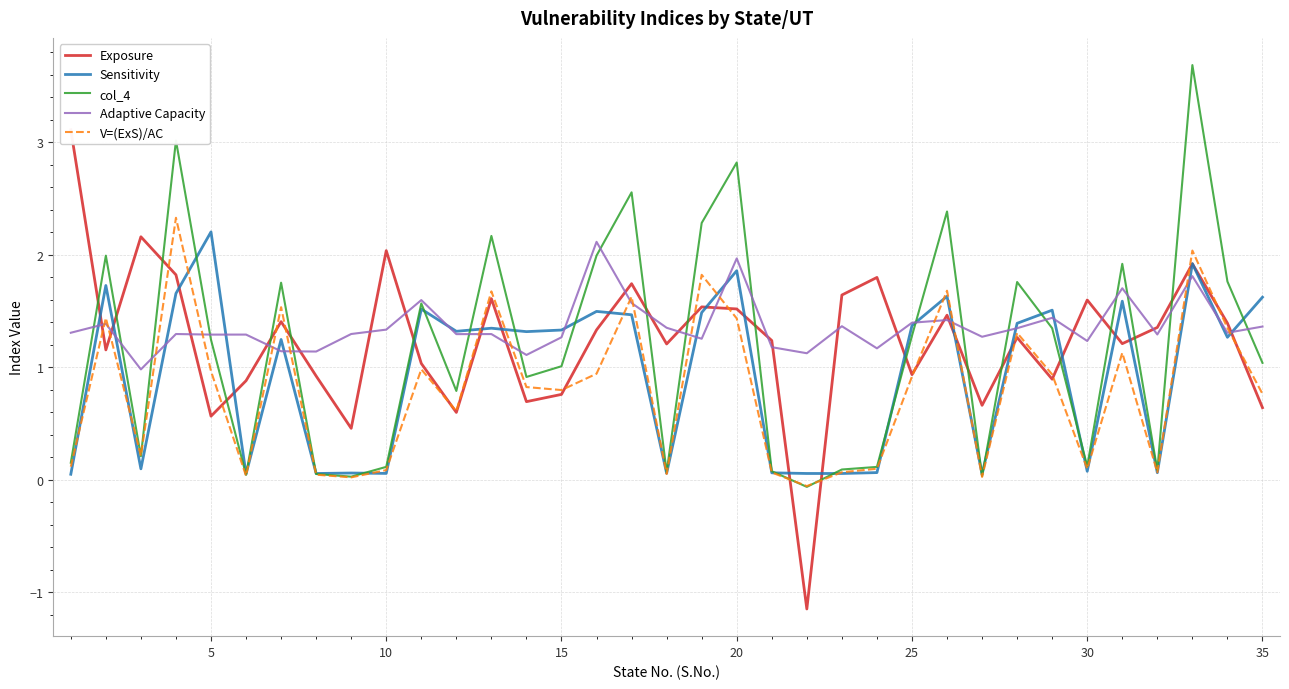

What is the maximum value for Sensitivity?

2.2